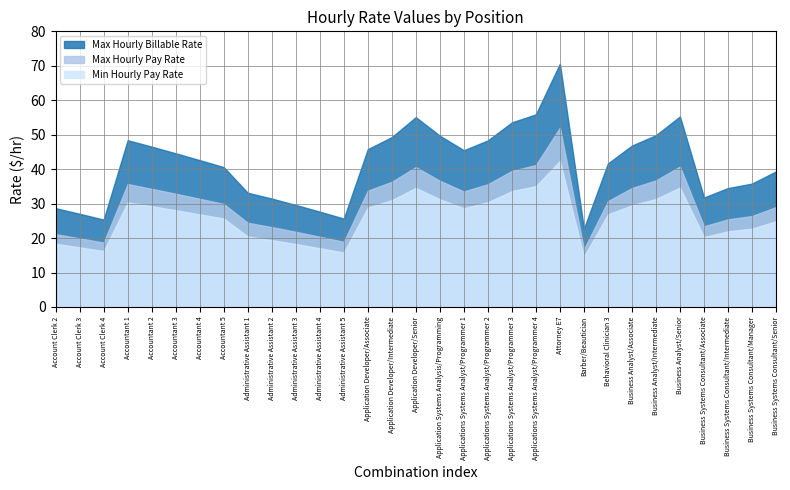

Where does the Max Hourly Billable Rate series first go above 42?

Accountant 1